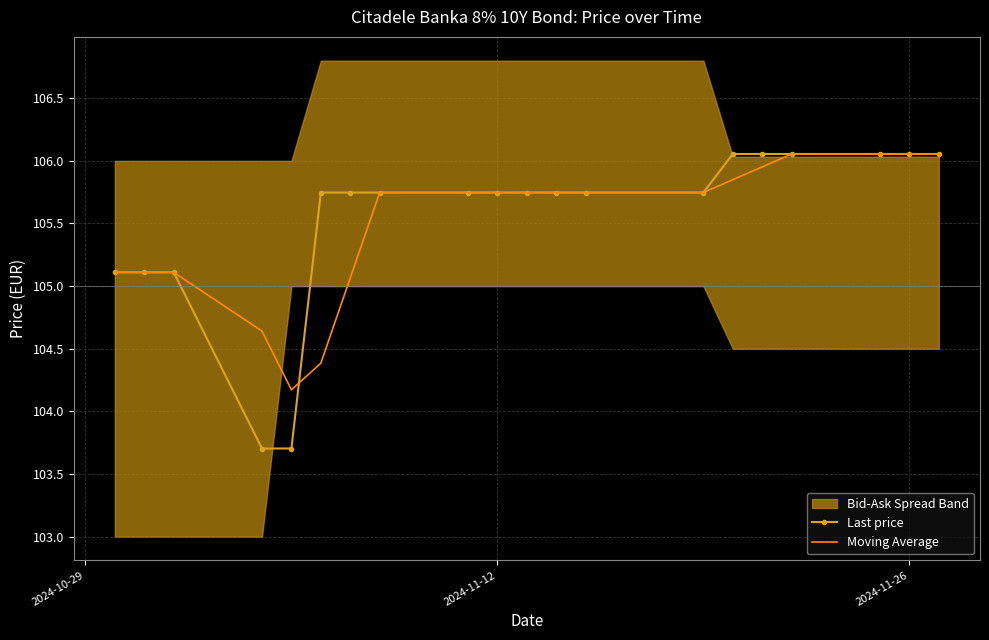

What is the minimum value for Last price?

103.7